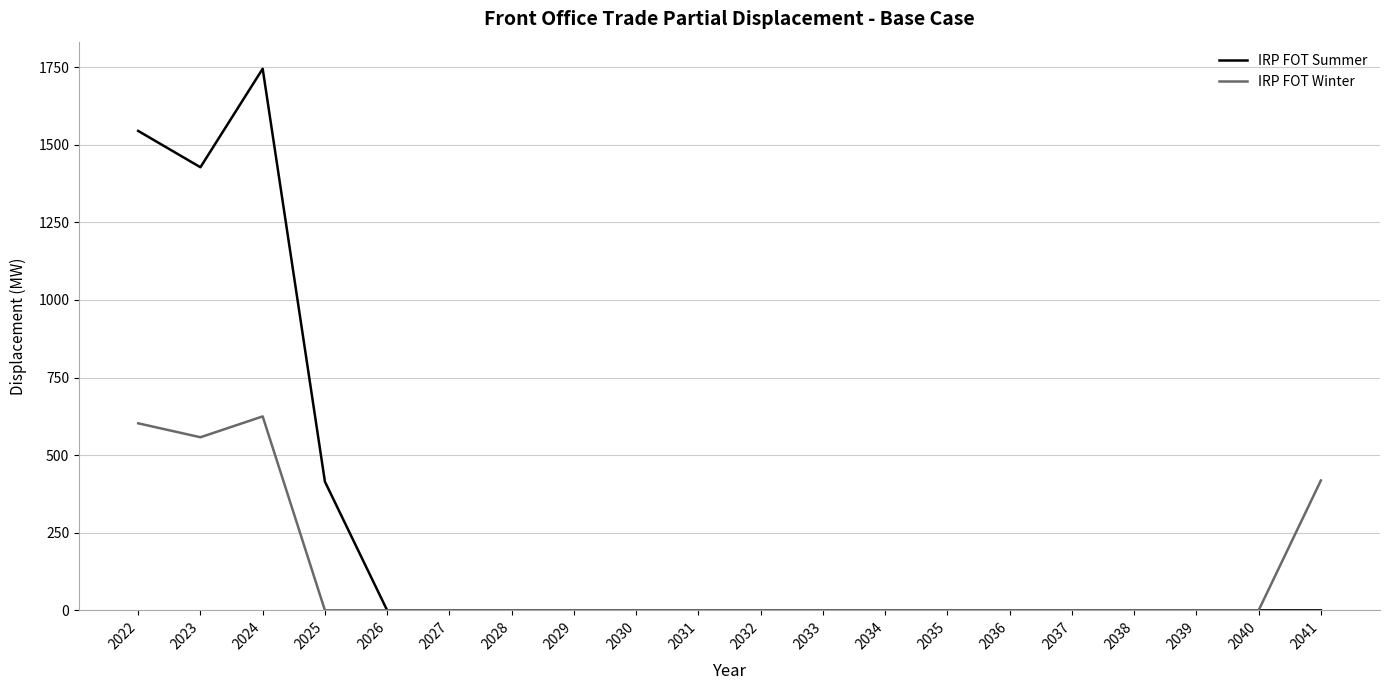

Reading right to left, extract all data points from this chart.

IRP FOT Summer: 2041=0.0	2040=0.0	2039=0.0	2038=0.0	2037=0.0	2036=0.0	2035=0.0	2034=0.0	2033=0.0	2032=0.0	2031=0.0	2030=0.0	2029=0.0	2028=0.0	2027=0.0	2026=0.0	2025=414.6	2024=1745.1	2023=1427.7	2022=1544.7
IRP FOT Winter: 2041=418.4	2040=0.0	2039=0.0	2038=0.0	2037=0.0	2036=0.0	2035=0.0	2034=0.0	2033=0.0	2032=0.0	2031=0.0	2030=0.0	2029=0.0	2028=0.0	2027=0.0	2026=0.0	2025=0.0	2024=624.9	2023=557.7	2022=602.6